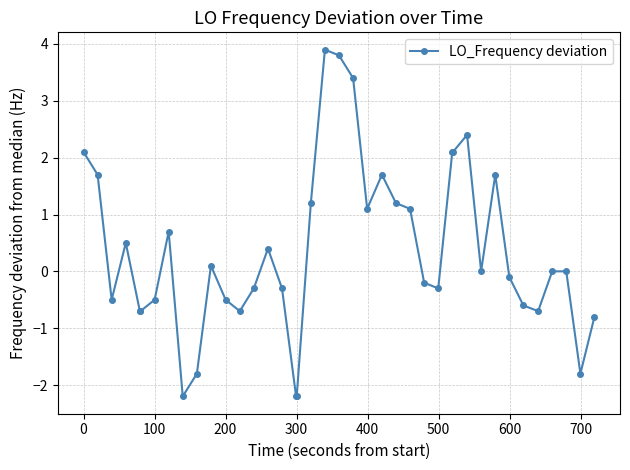

What is the greatest value displayed?

3.9